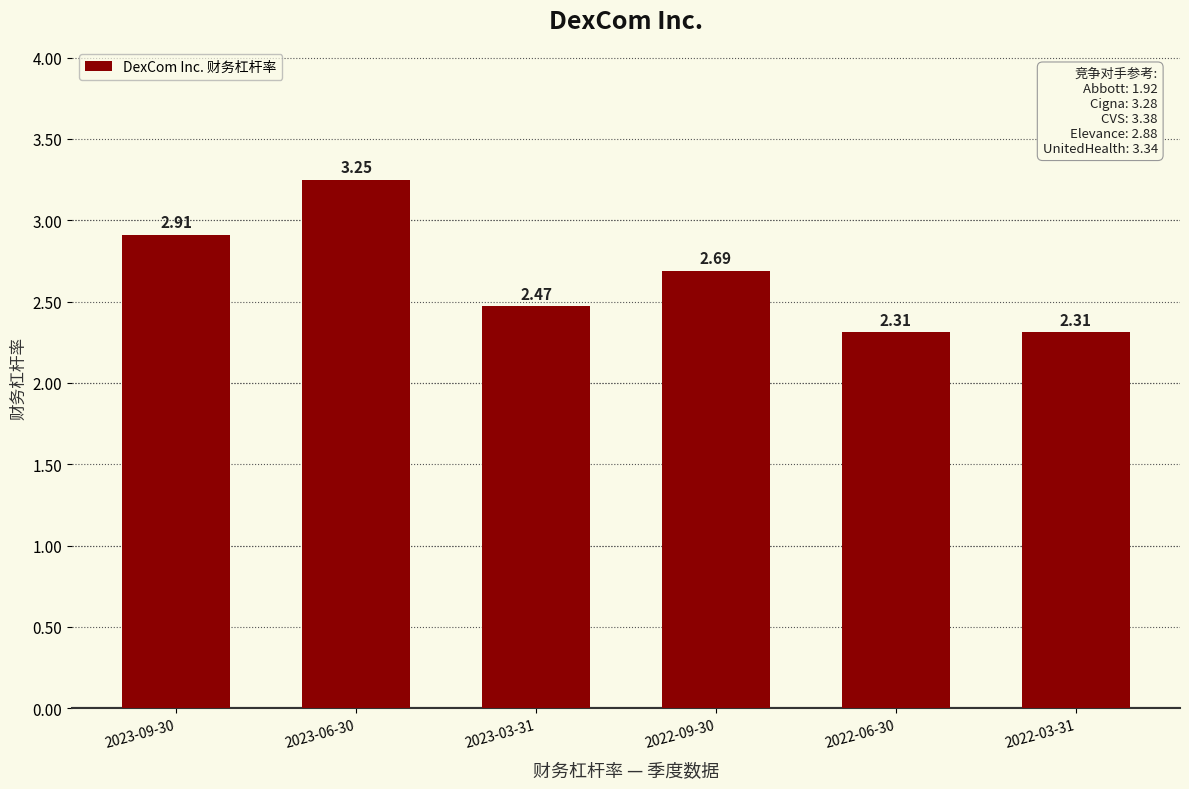

Between 2023-09-30 and 2022-09-30, which is larger?

2023-09-30